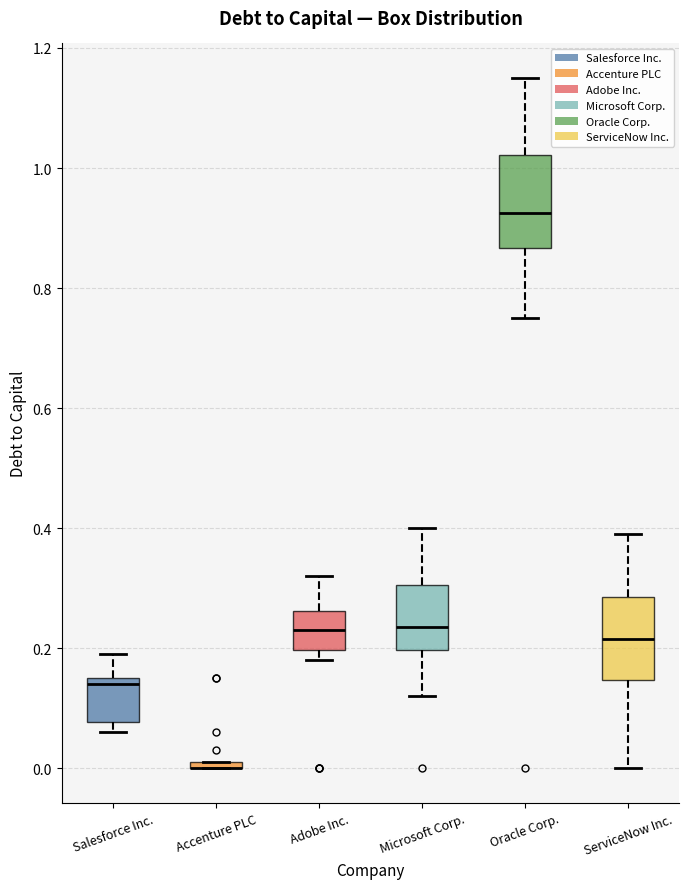

Where is the lower edge of the box for Microsoft Corp. on the y-axis? The values are not printed on the chart, so give them approximately, as read against the axis.

0.20